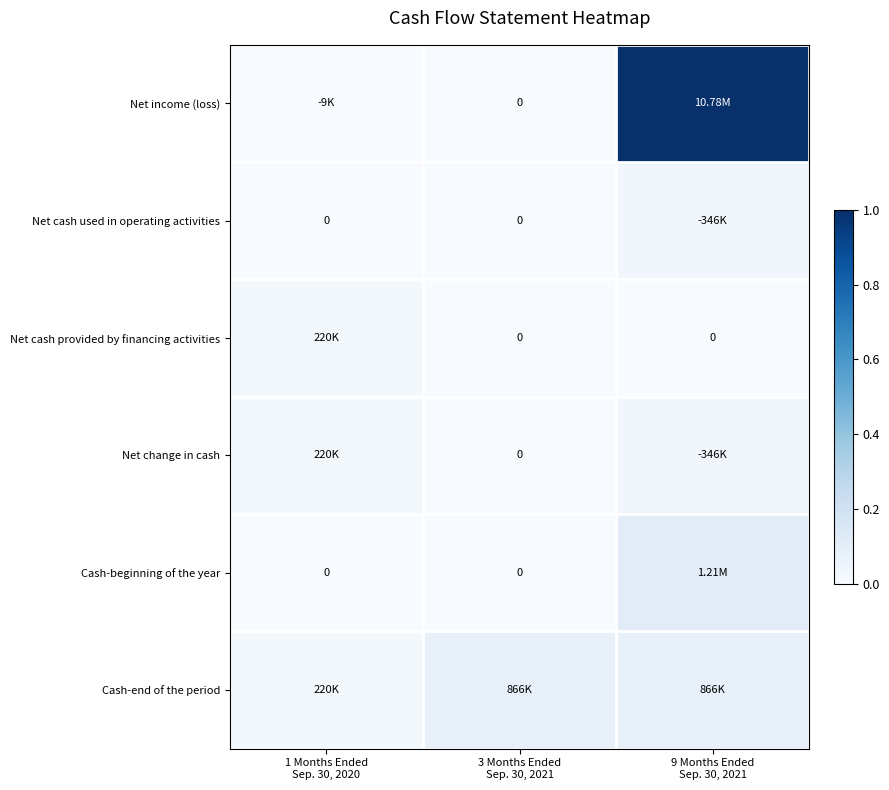

At which label is Net cash used in operating activities closest to 0?

1 Months Ended Sep. 30, 2020